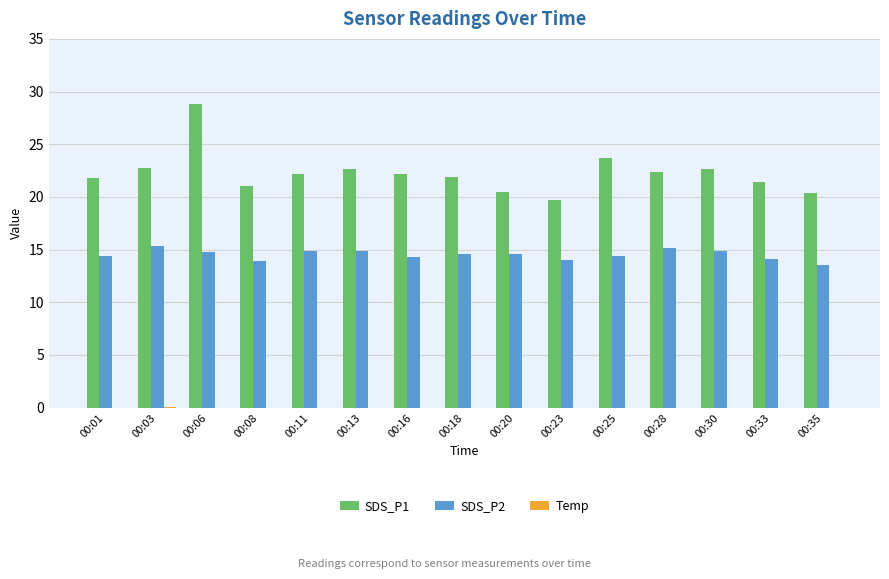

Count the number of data series in this chart.

3